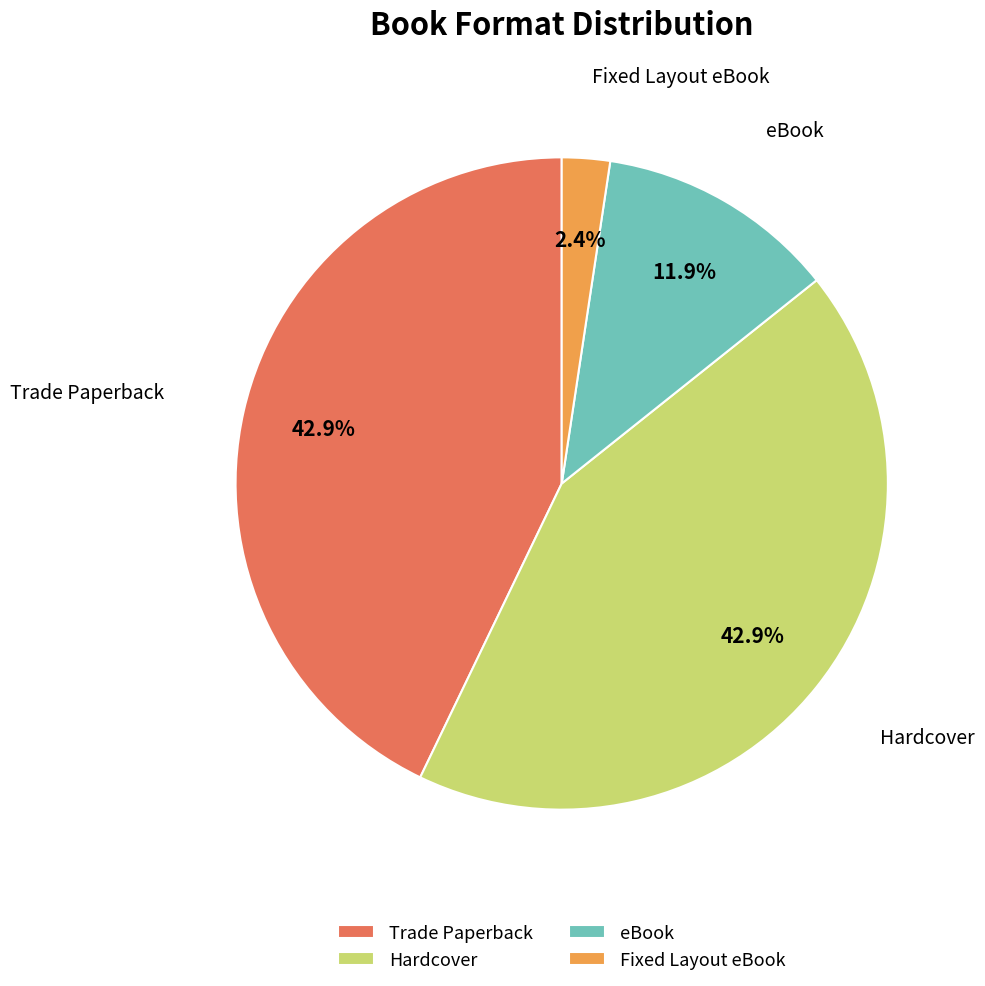

True or false: eBook accounts for 12% of the total.

True